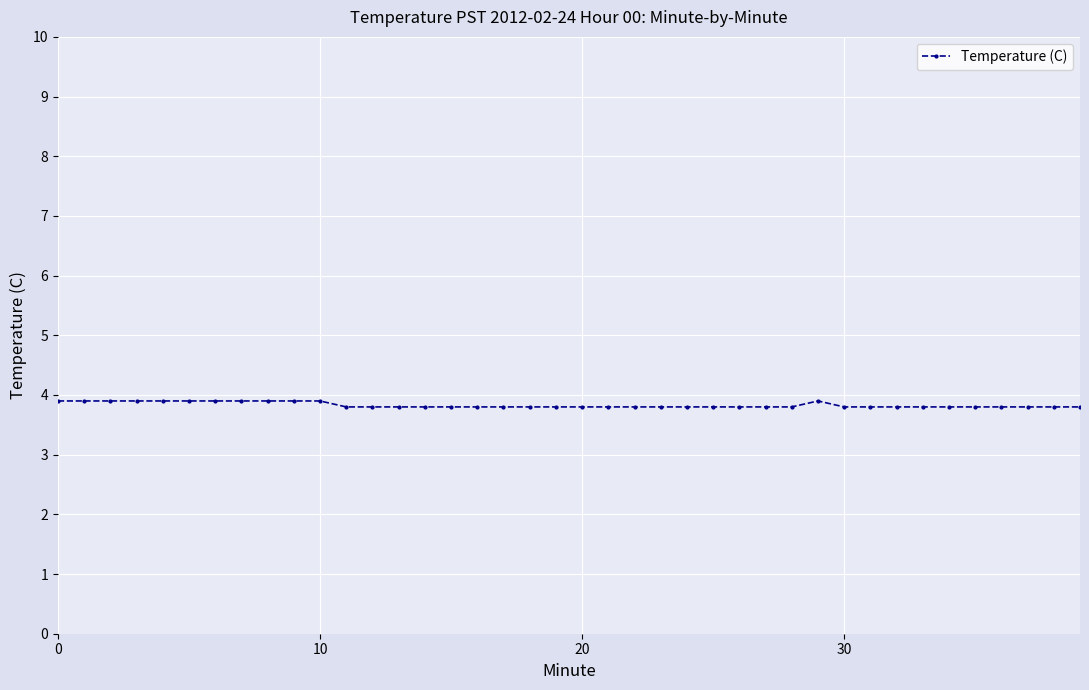

What is the value of the 23rd point from the left?

3.8